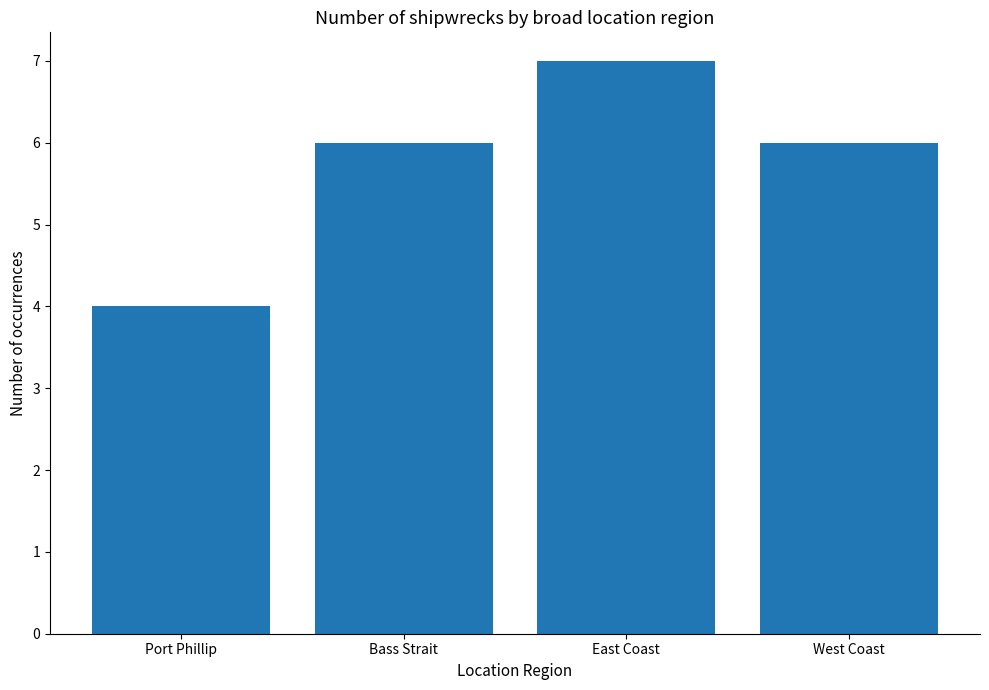

What is the value of the 1st bar from the left?

4